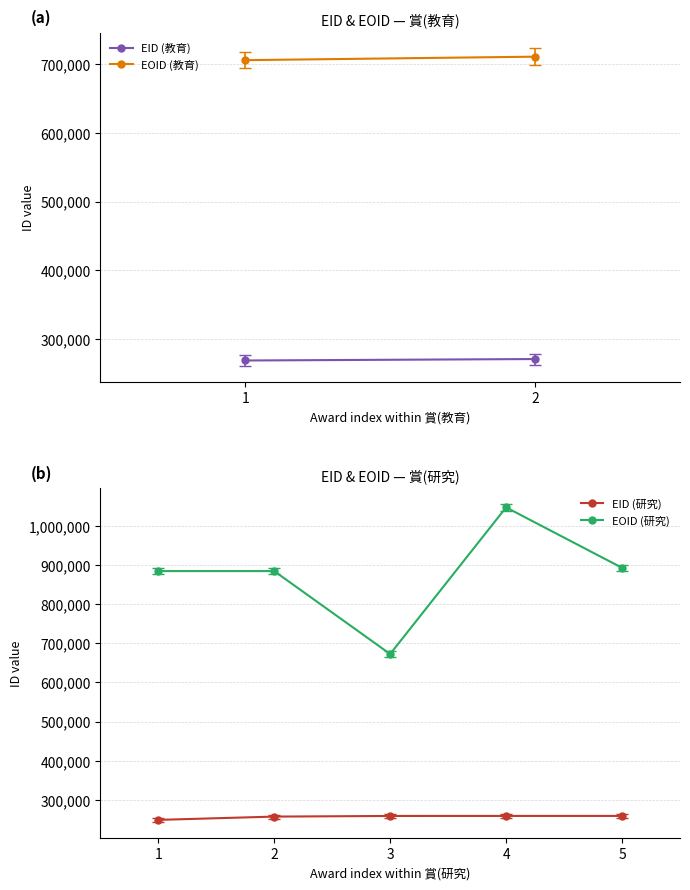

Does the chart have visible grid lines?

Yes